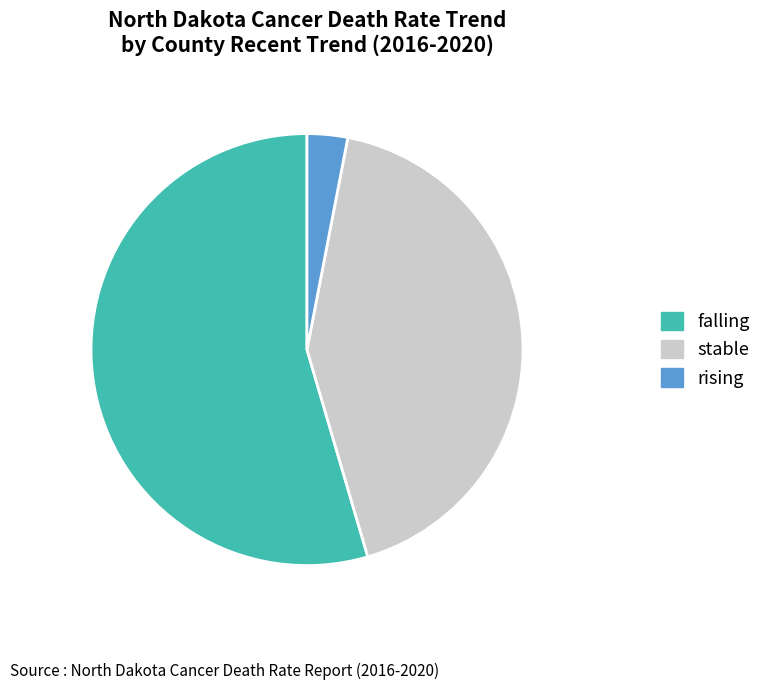

Does rising account for over 50% of the chart?

No